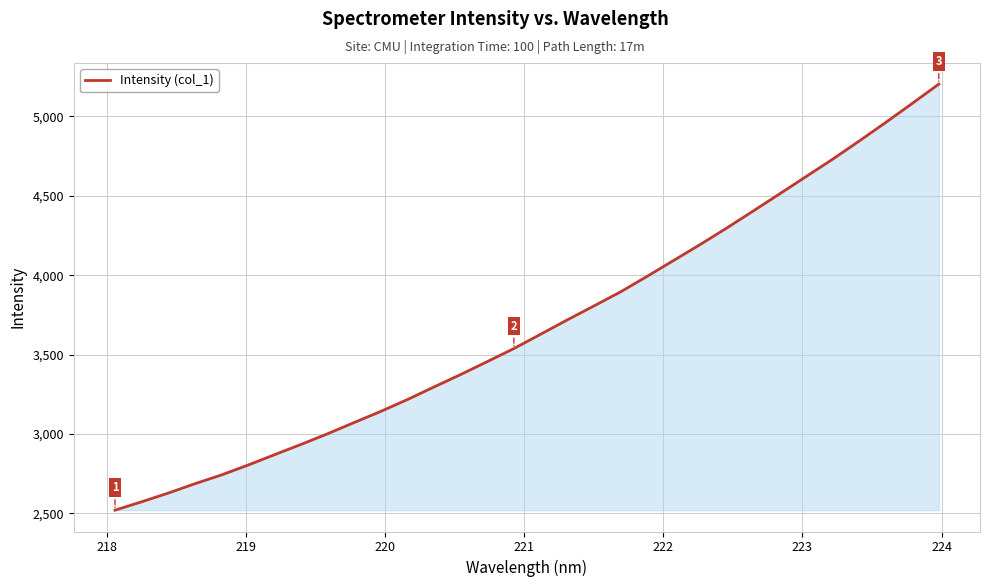

What is the greatest value displayed?

5203.9